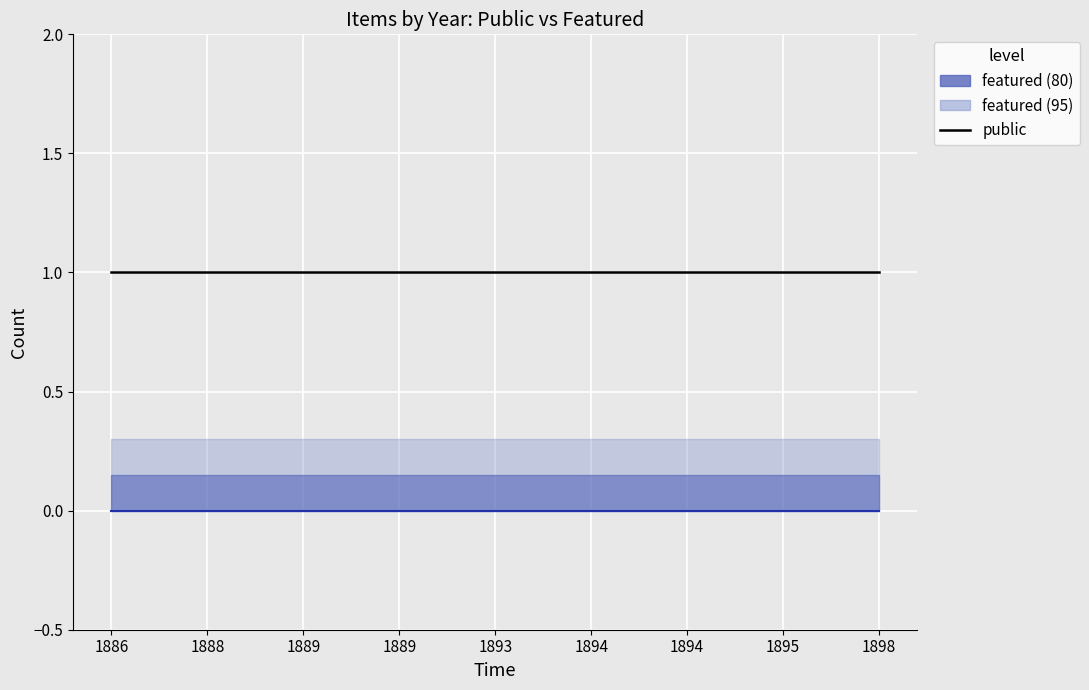

The value of featured at 1898 is 0. True or false?

True